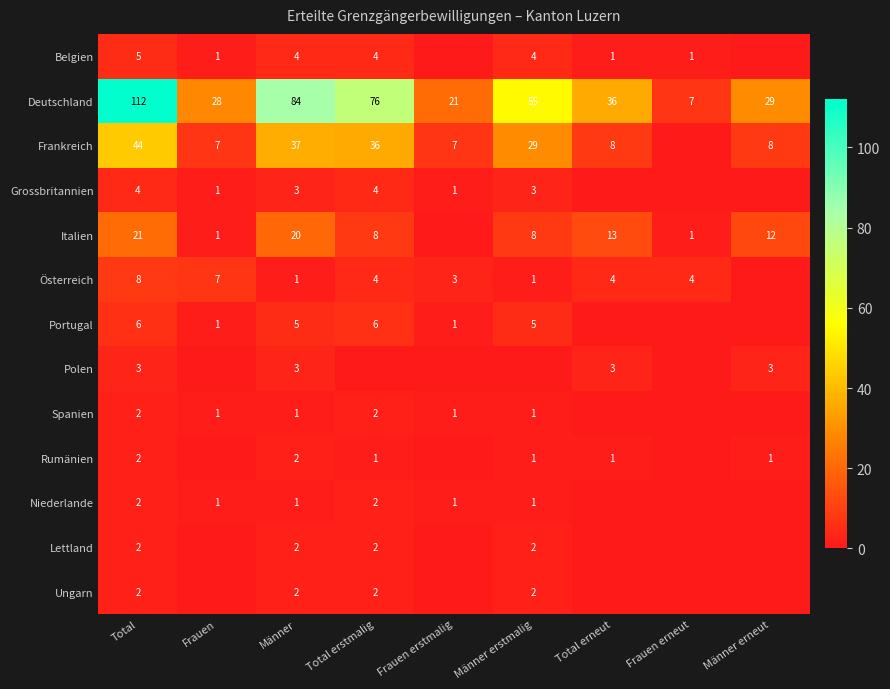

At which category is the sum across all series the highest?

Total